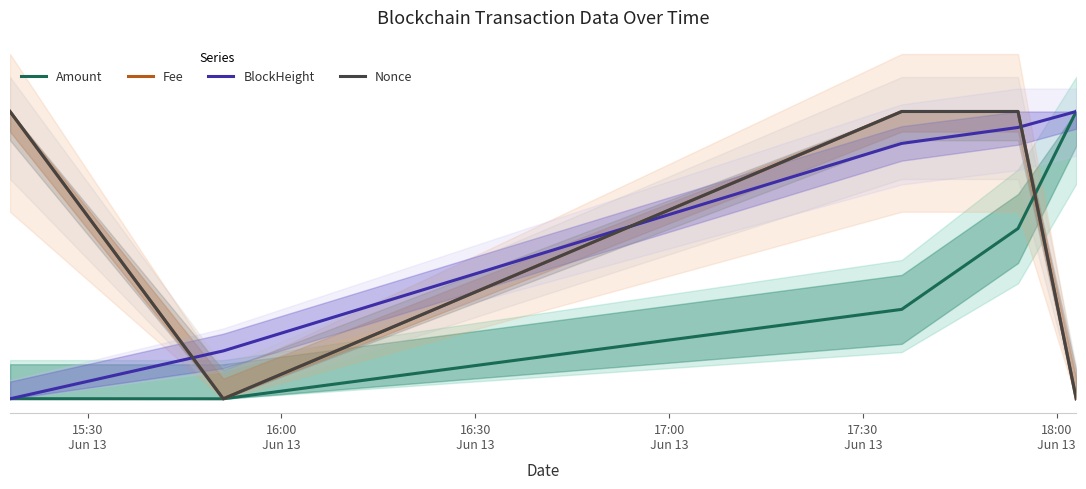

How many lines are shown in the chart?

4